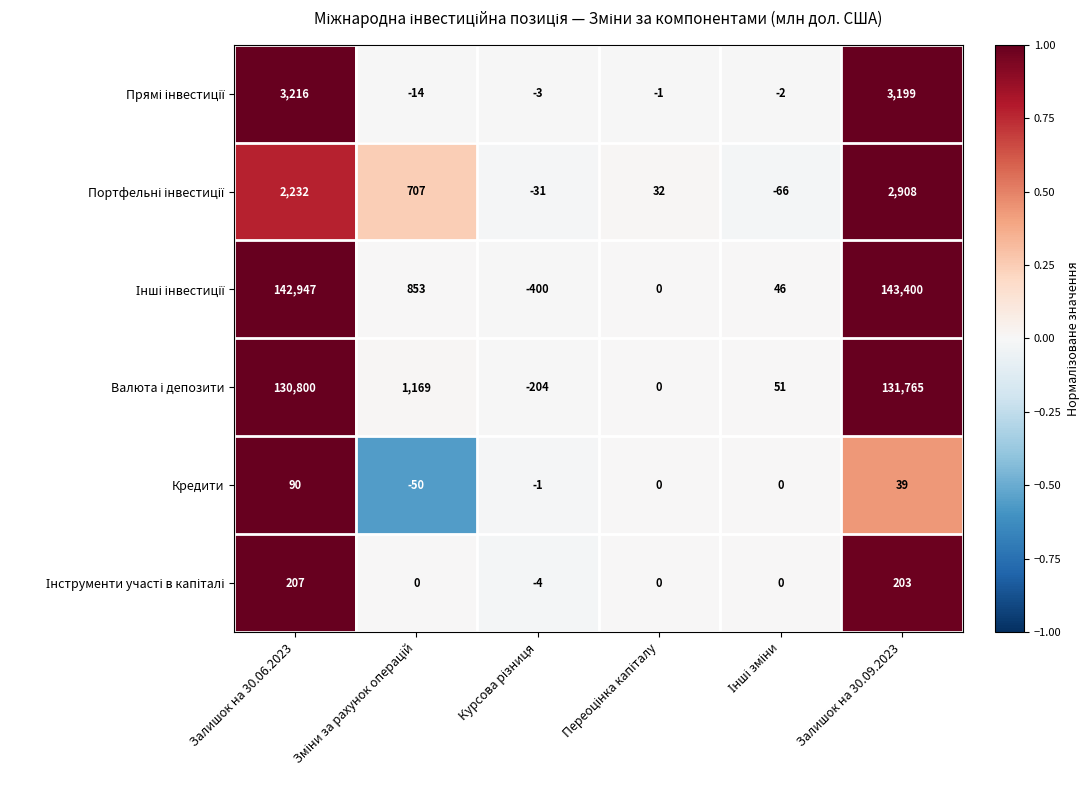

What is the sum of all Кредити values?

78